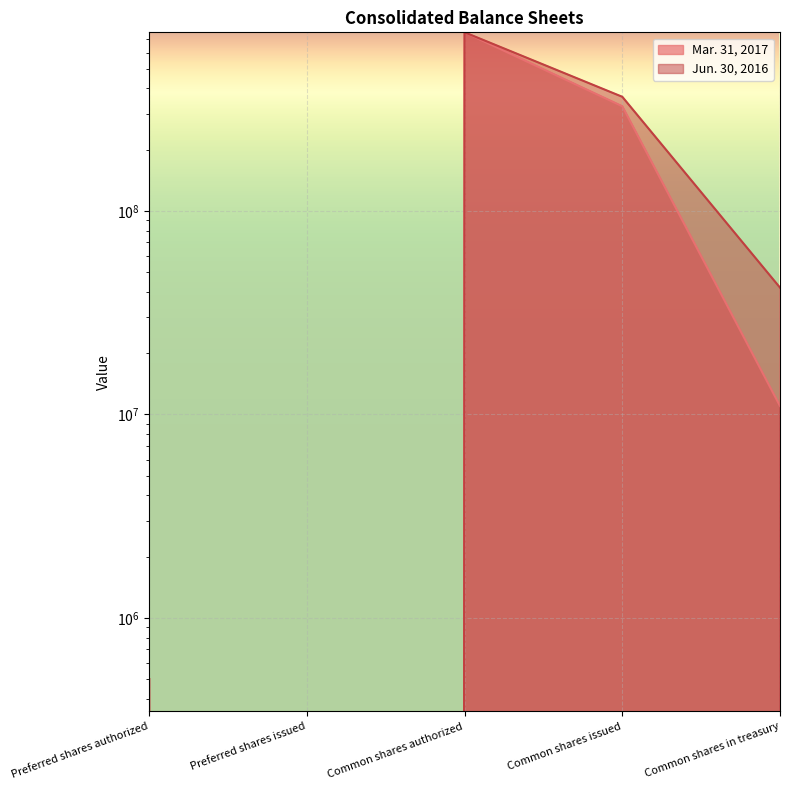

What is the difference between the highest and lowest values at Common shares in treasury?

31000000